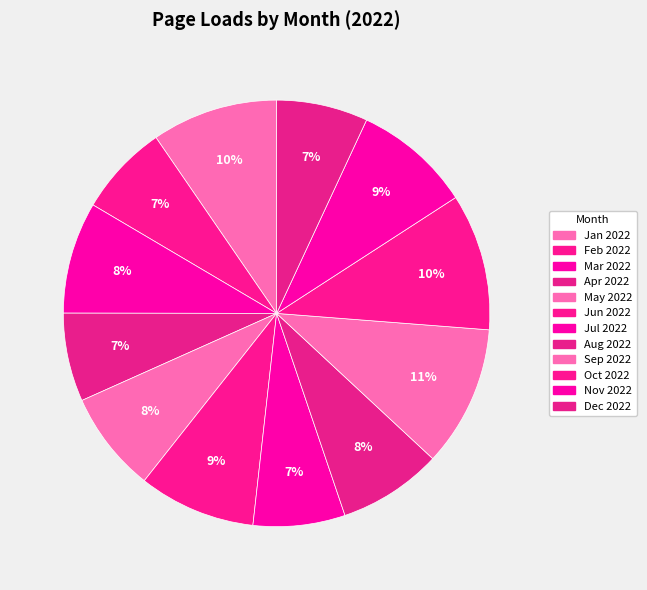

Count the number of slices in the pie.

12